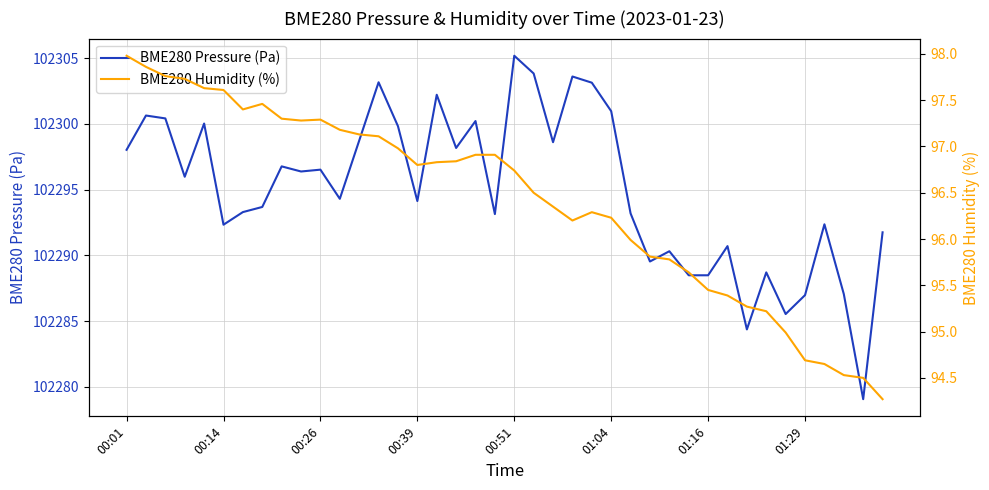

What is the greatest value displayed?

102305.2